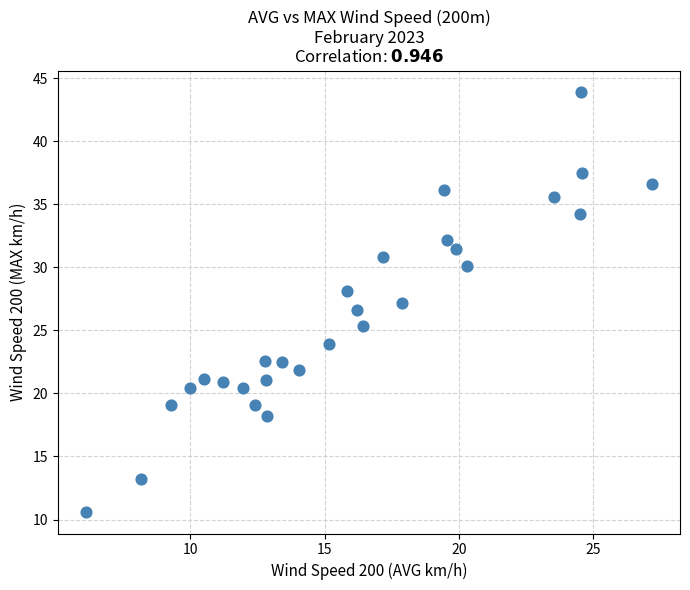

What is the range of Y values (max minus min)?

33.4